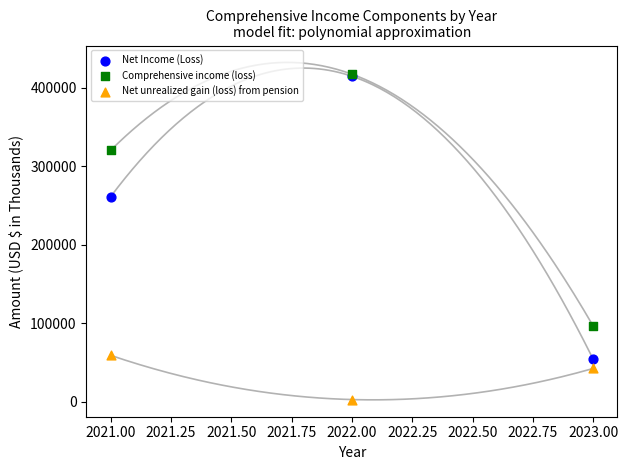

In the Net Income (Loss) series, what Y value is closest to 234042?

260849